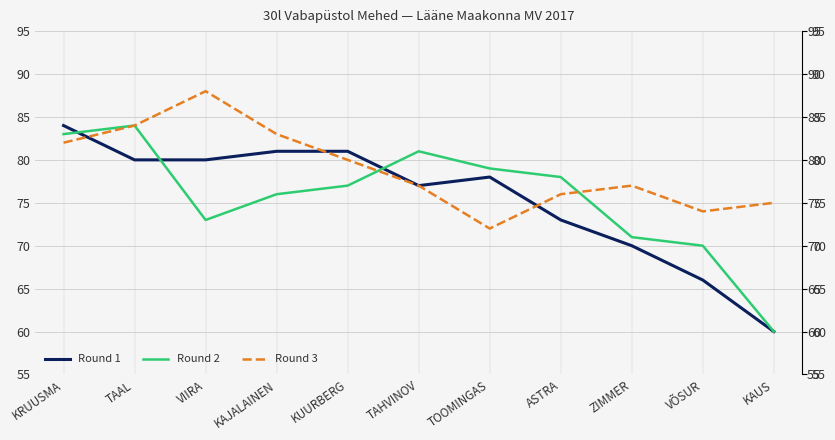

Rank the series at VÕSUR from highest to lowest value.

Round 3, Round 2, Round 1